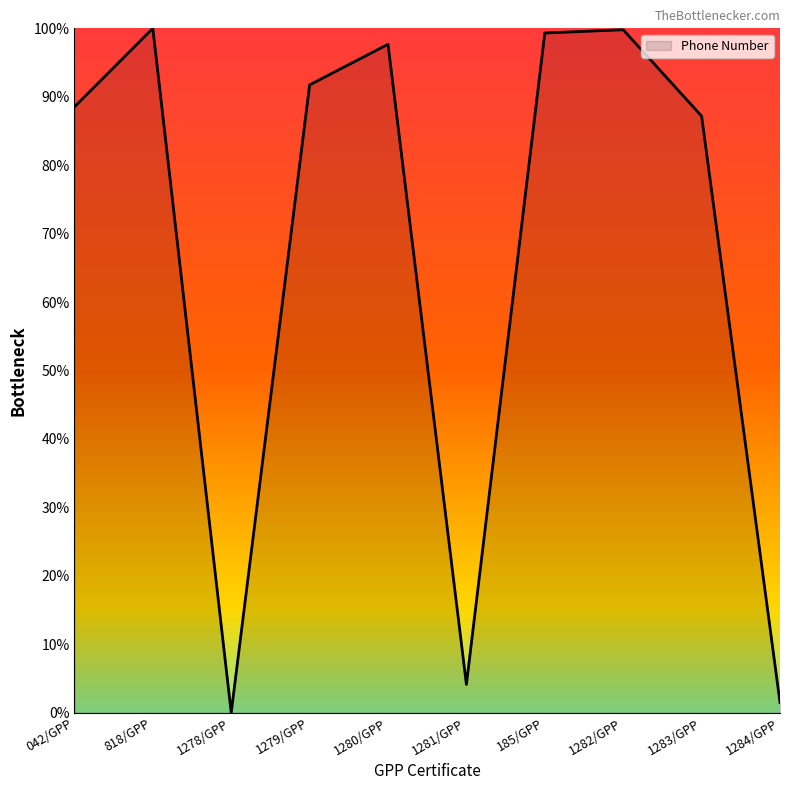

Which label corresponds to the smallest value in the chart?

1278/GPP